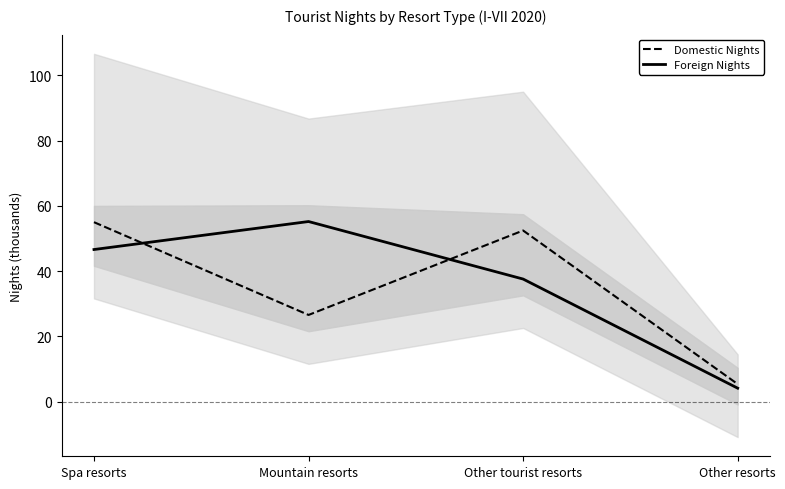

What is the average value of the Domestic Nights series?

34.8